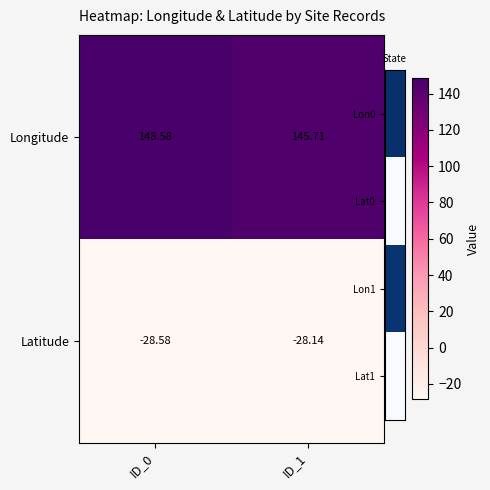

Between ID_0 and ID_1, which series saw the biggest shift?

Longitude